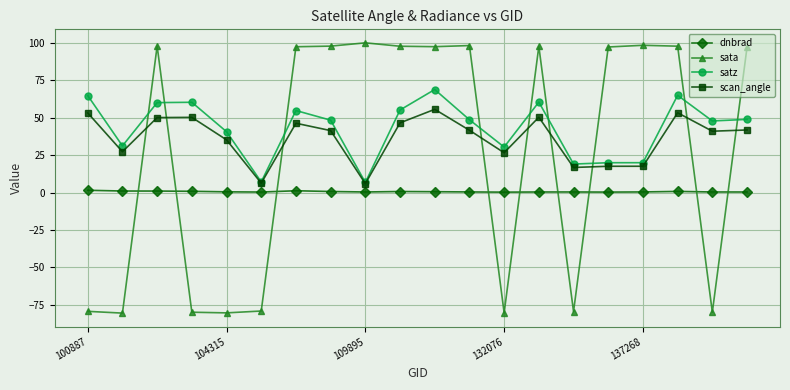

True or false: dnbrad and scan_angle cross at least once.

False